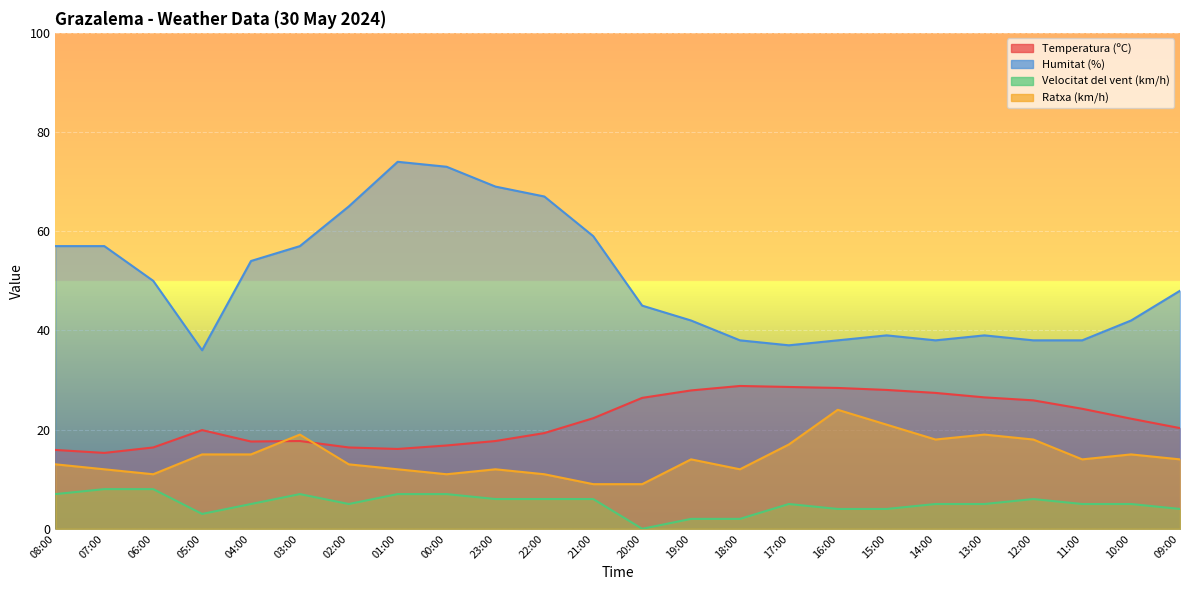

Reading left to right, extract all data points from this chart.

Temperatura (ºC): 08:00=15.9	07:00=15.3	06:00=16.4	05:00=19.9	04:00=17.6	03:00=17.7	02:00=16.4	01:00=16.1	00:00=16.8	23:00=17.7	22:00=19.3	21:00=22.3	20:00=26.4	19:00=27.9	18:00=28.8	17:00=28.6	16:00=28.4	15:00=28.0	14:00=27.4	13:00=26.5	12:00=25.9	11:00=24.2	10:00=22.2	09:00=20.3
Humitat (%): 08:00=57.0	07:00=57.0	06:00=50.0	05:00=36.0	04:00=54.0	03:00=57.0	02:00=65.0	01:00=74.0	00:00=73.0	23:00=69.0	22:00=67.0	21:00=59.0	20:00=45.0	19:00=42.0	18:00=38.0	17:00=37.0	16:00=38.0	15:00=39.0	14:00=38.0	13:00=39.0	12:00=38.0	11:00=38.0	10:00=42.0	09:00=48.0
Velocitat del vent (km/h): 08:00=7.0	07:00=8.0	06:00=8.0	05:00=3.0	04:00=5.0	03:00=7.0	02:00=5.0	01:00=7.0	00:00=7.0	23:00=6.0	22:00=6.0	21:00=6.0	20:00=0.0	19:00=2.0	18:00=2.0	17:00=5.0	16:00=4.0	15:00=4.0	14:00=5.0	13:00=5.0	12:00=6.0	11:00=5.0	10:00=5.0	09:00=4.0
Ratxa (km/h): 08:00=13.0	07:00=12.0	06:00=11.0	05:00=15.0	04:00=15.0	03:00=19.0	02:00=13.0	01:00=12.0	00:00=11.0	23:00=12.0	22:00=11.0	21:00=9.0	20:00=9.0	19:00=14.0	18:00=12.0	17:00=17.0	16:00=24.0	15:00=21.0	14:00=18.0	13:00=19.0	12:00=18.0	11:00=14.0	10:00=15.0	09:00=14.0